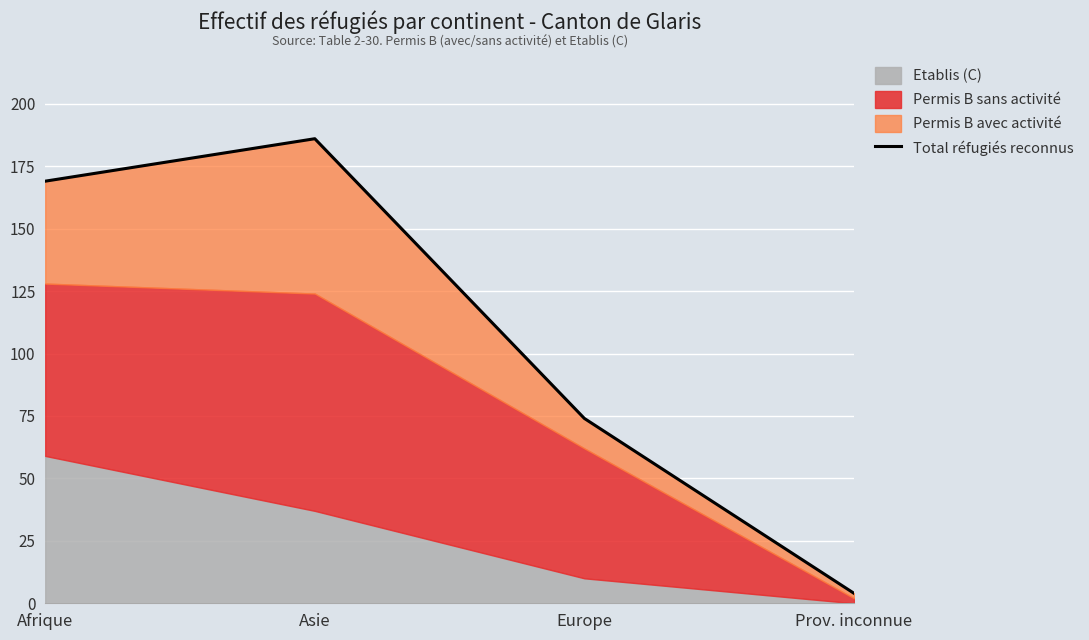

Is it true that the value at Prov. inconnue is 4?

True